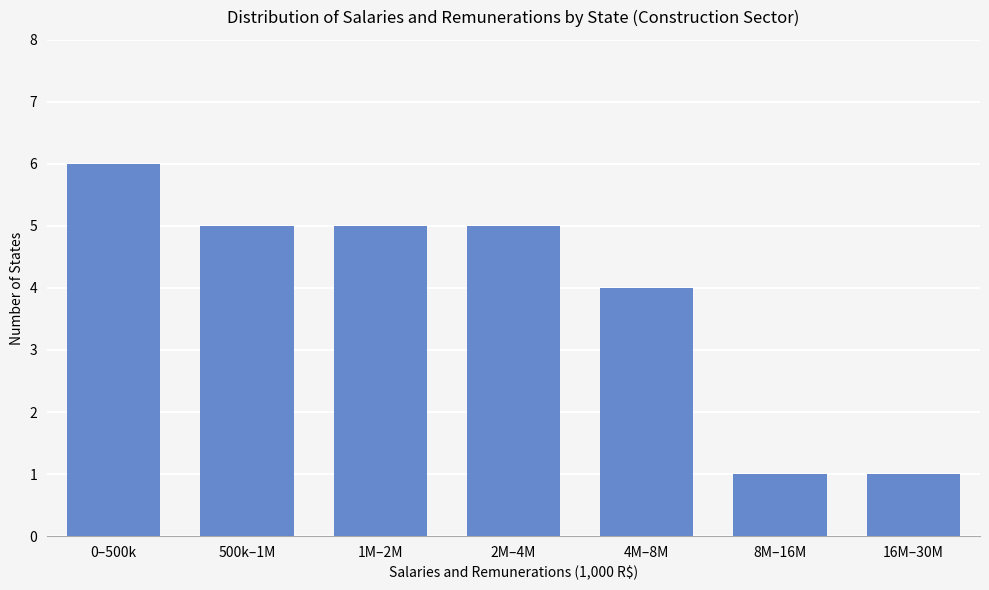

Reading left to right, transcribe all the data shown in this chart.

0–500k=6	500k–1M=5	1M–2M=5	2M–4M=5	4M–8M=4	8M–16M=1	16M–30M=1